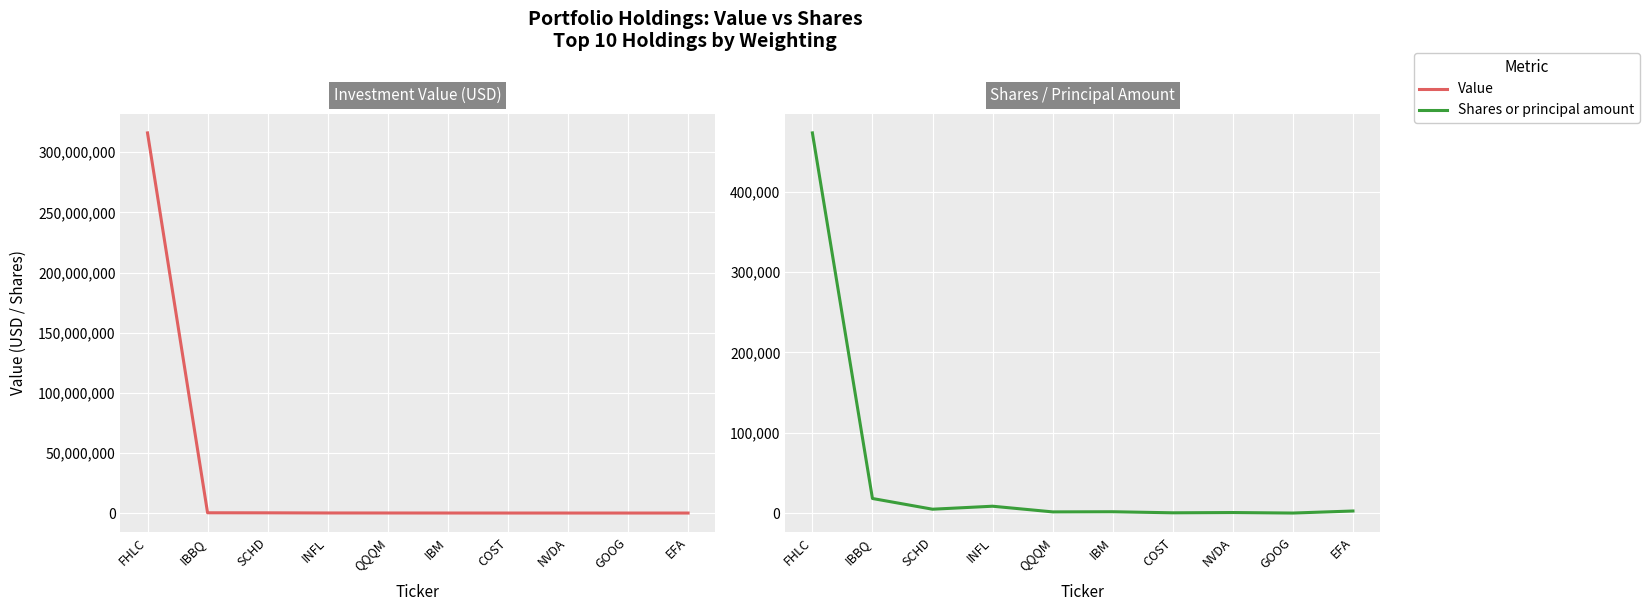

Is the value of Value at IBBQ greater than the value of Shares or principal amount at IBBQ?

Yes